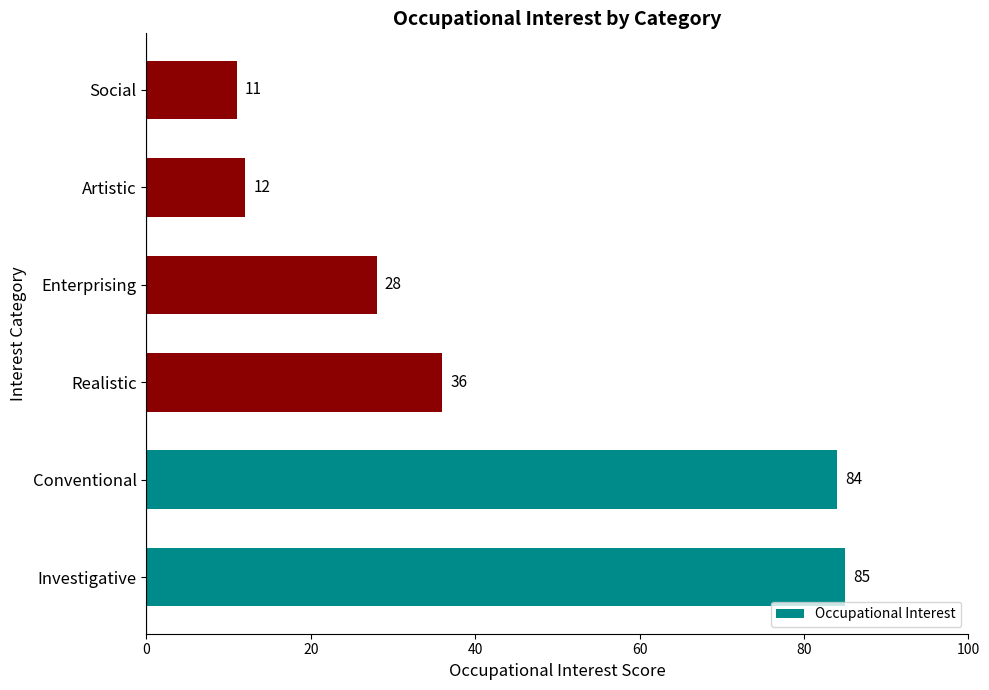

The value at Enterprising is 43. True or false?

False